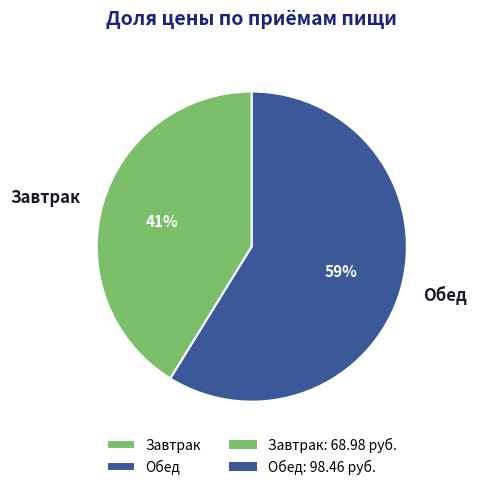

Rank the categories by value from highest to lowest.

Обед, Завтрак